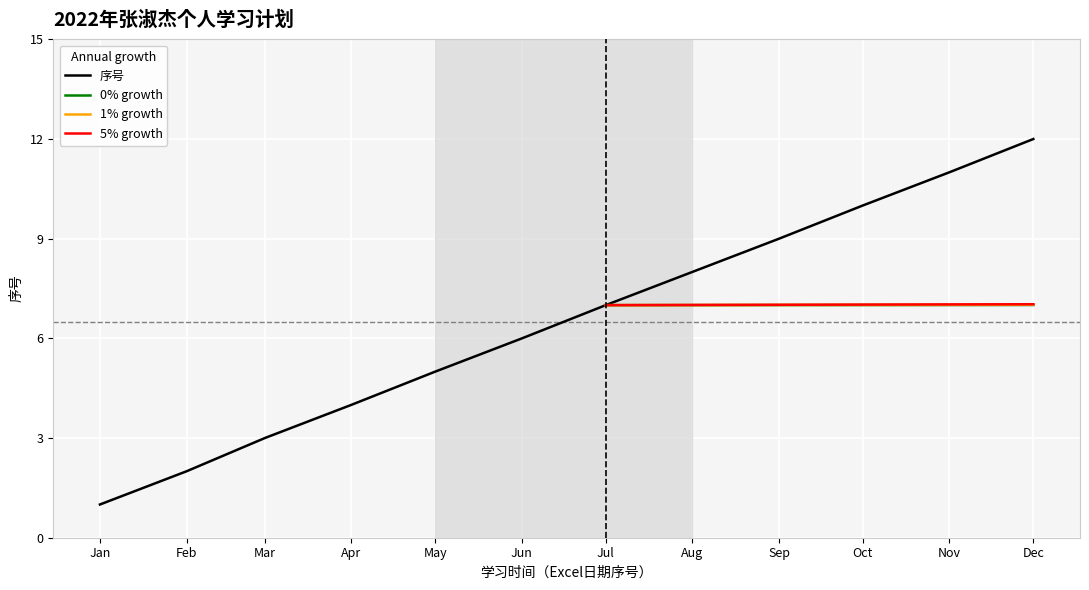

What is the value of the 2nd point from the left?

2